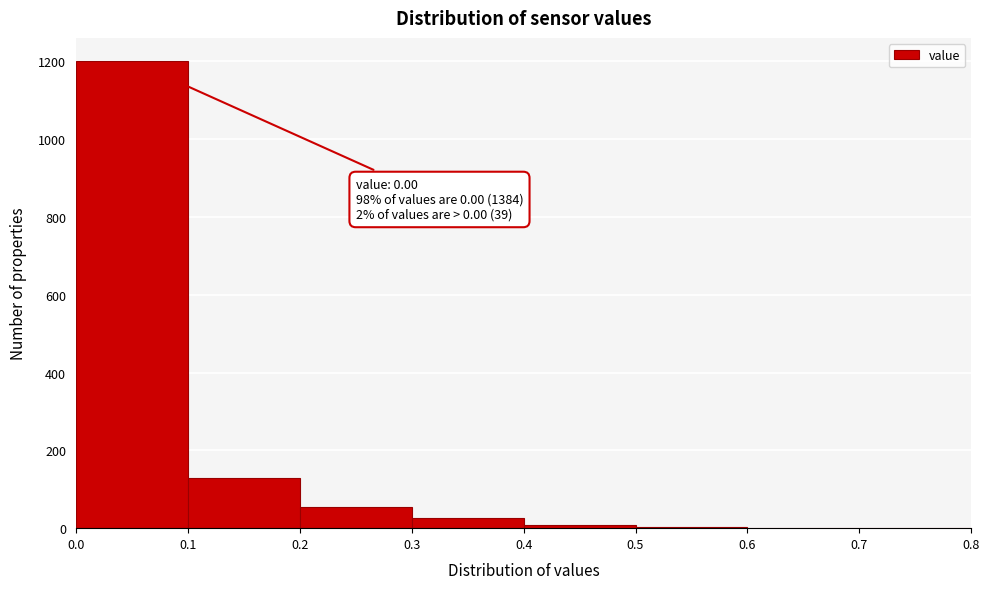

Over which range of the x-axis is the bar tallest?

0.0 to 0.1